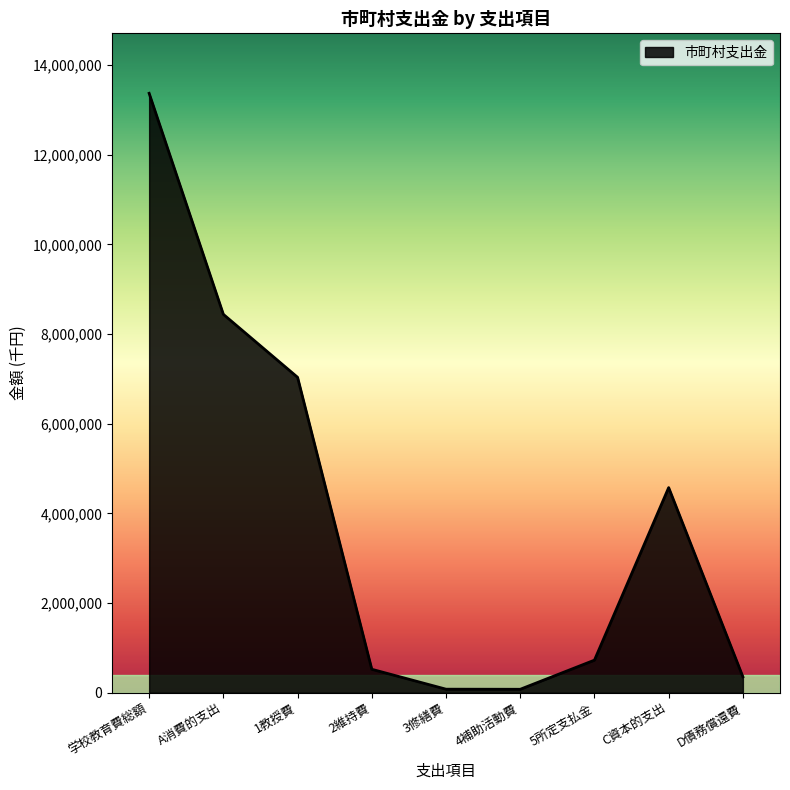

Is it true that the value at 4補助活動費 is 76703?

True